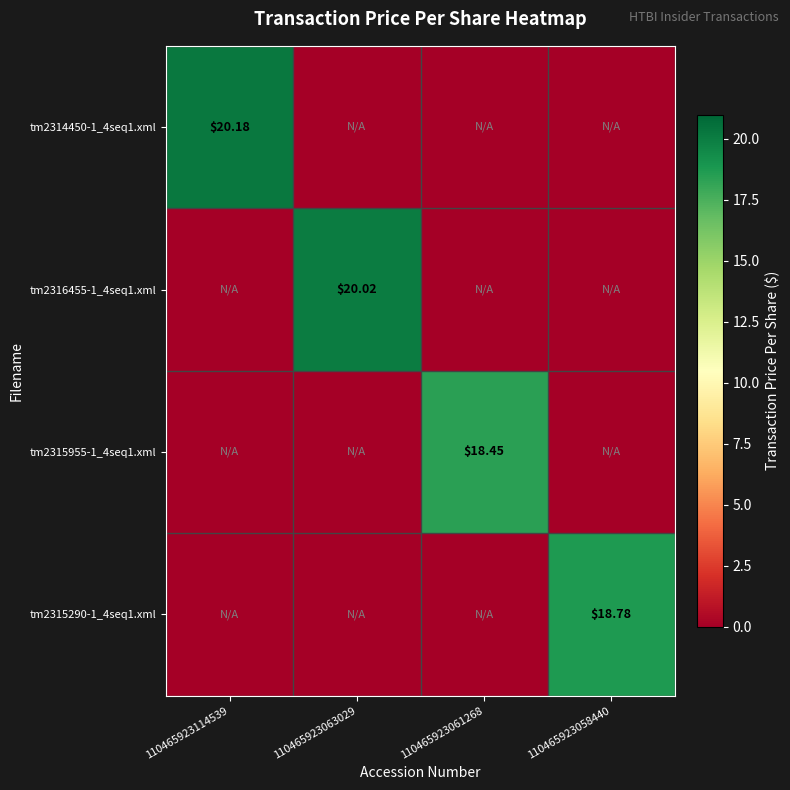

Is the value of tm2314450-1_4seq1.xml at 110465923114539 greater than the value of tm2316455-1_4seq1.xml at 110465923063029?

Yes